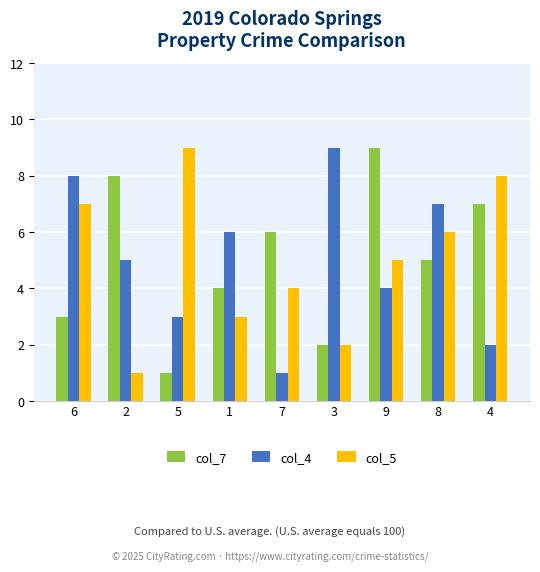

What is the greatest value displayed?

9